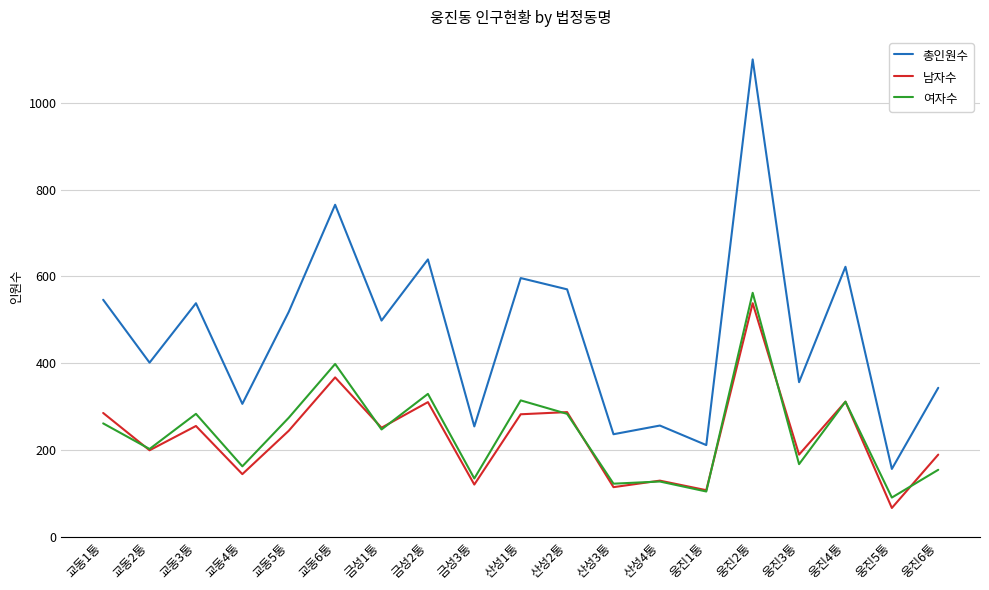

The value of 총인원수 at 교동3통 is 538. True or false?

True